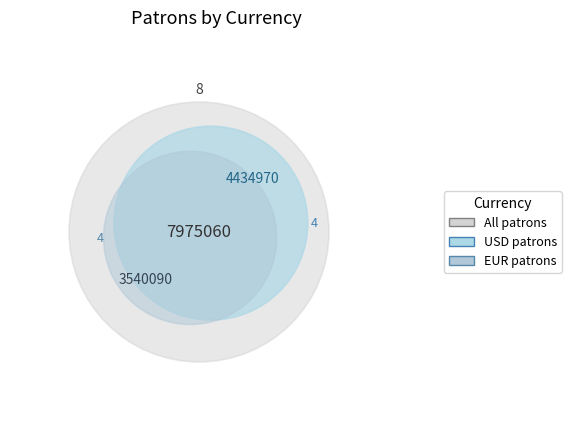

The suve slice represents 1% of the pie. True or false?

False